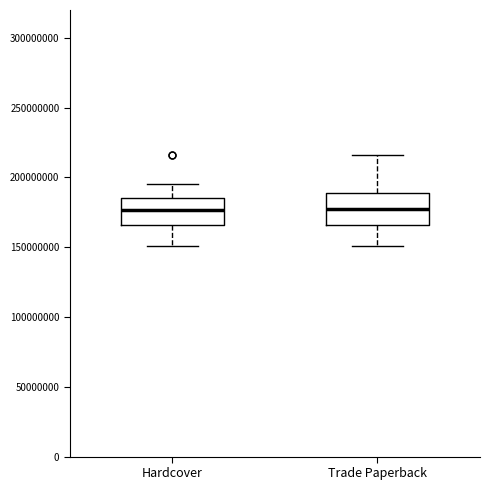

Reading left to right, read every box against the y-axis: the position of its median line, the range the box covers, and the ends of its whiskers. The values are not printed on the chart, so give them approximately, as read against the axis.

Hardcover: median 175000000, box 165000000 to 185000000, whiskers 150000000 to 195000000
Trade Paperback: median 180000000, box 165000000 to 190000000, whiskers 150000000 to 215000000